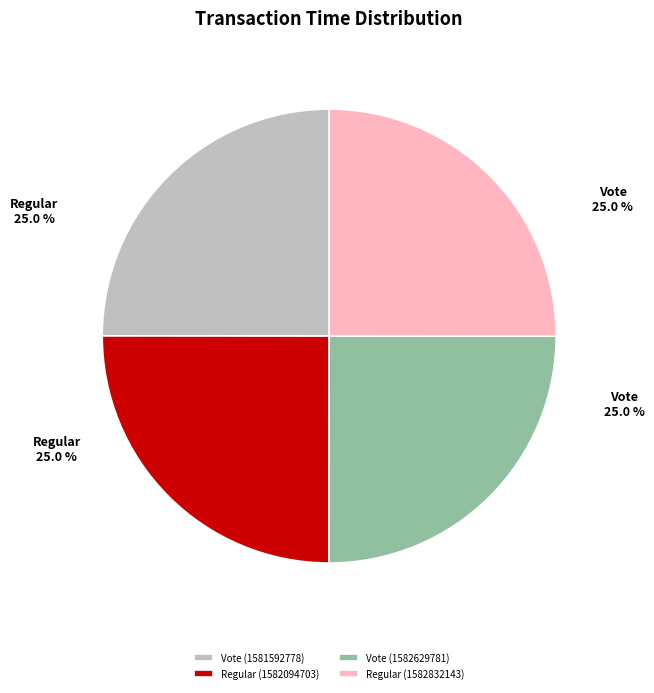

What portion of the pie excludes Regular (1582832143)?

75.0%